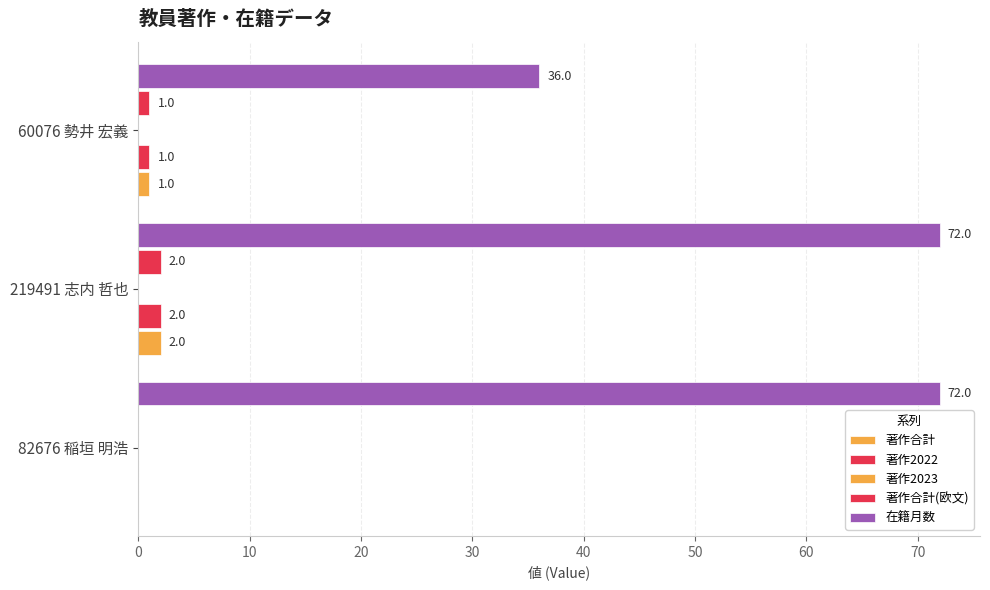

Does the chart contain stacked bars?

No